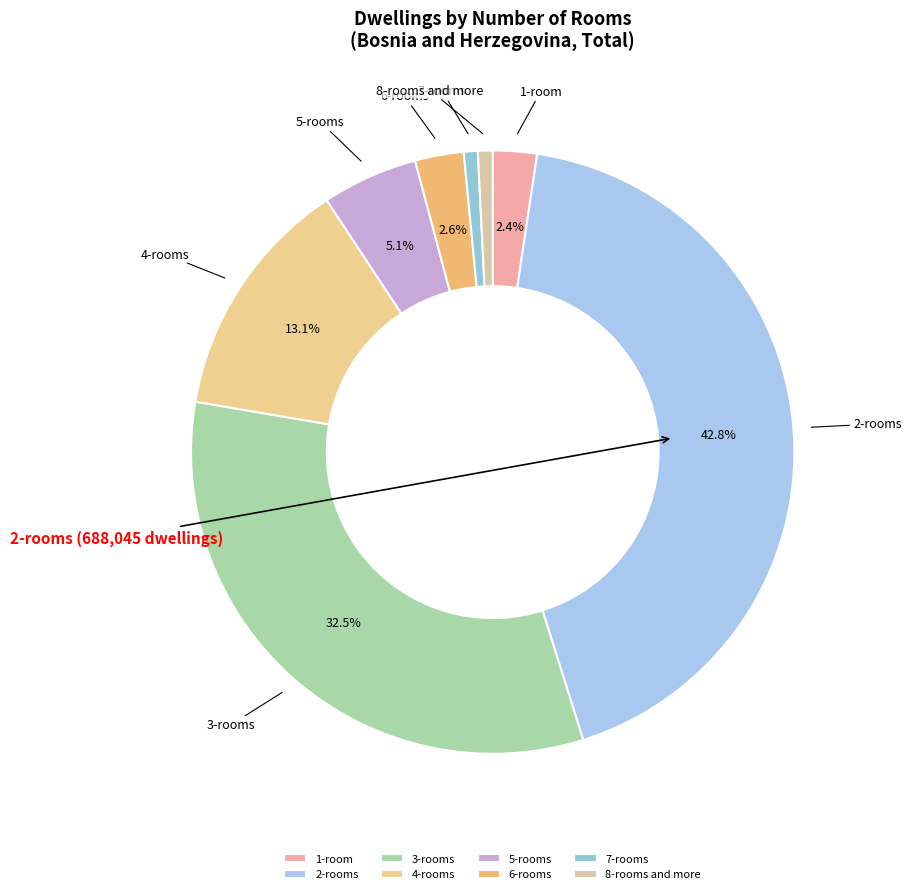

What percentage is NOT represented by 4-rooms?

86.9%